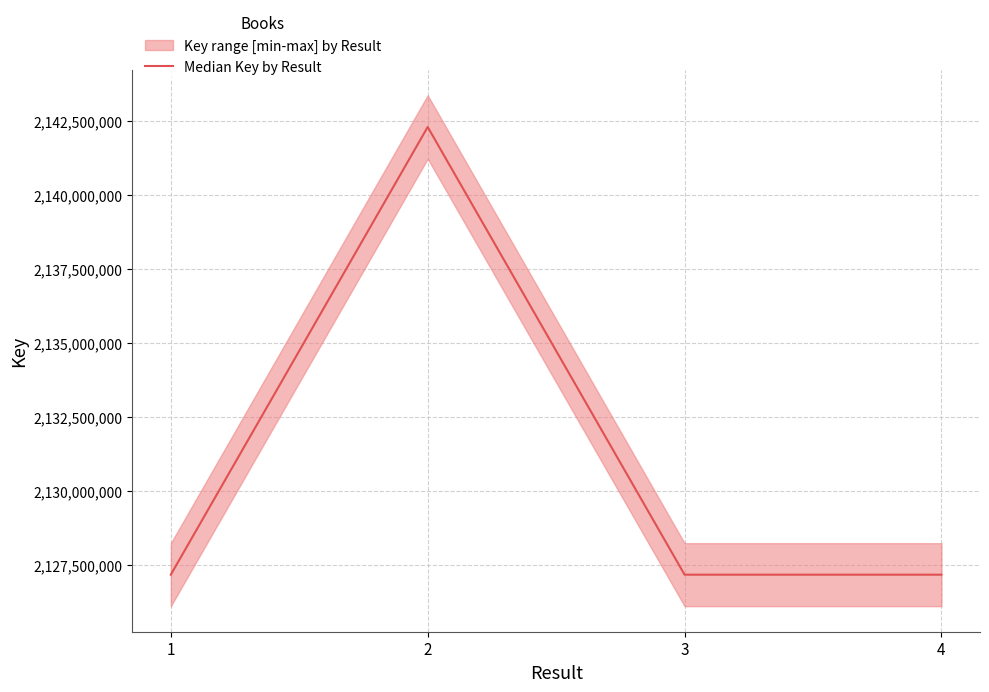

What is the change in value from 1 to 3?

-248